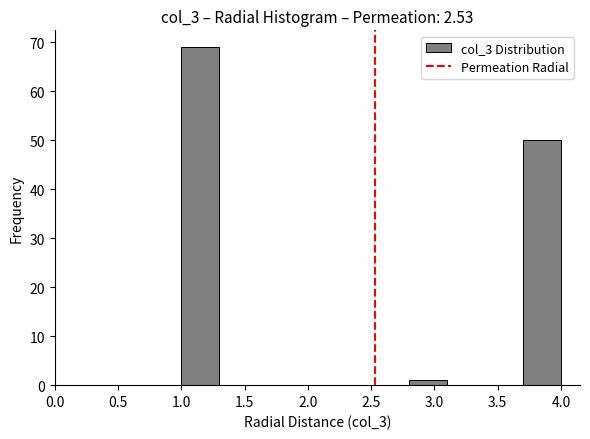

Which range on the x-axis has the tallest bar?

1.0 to 1.3